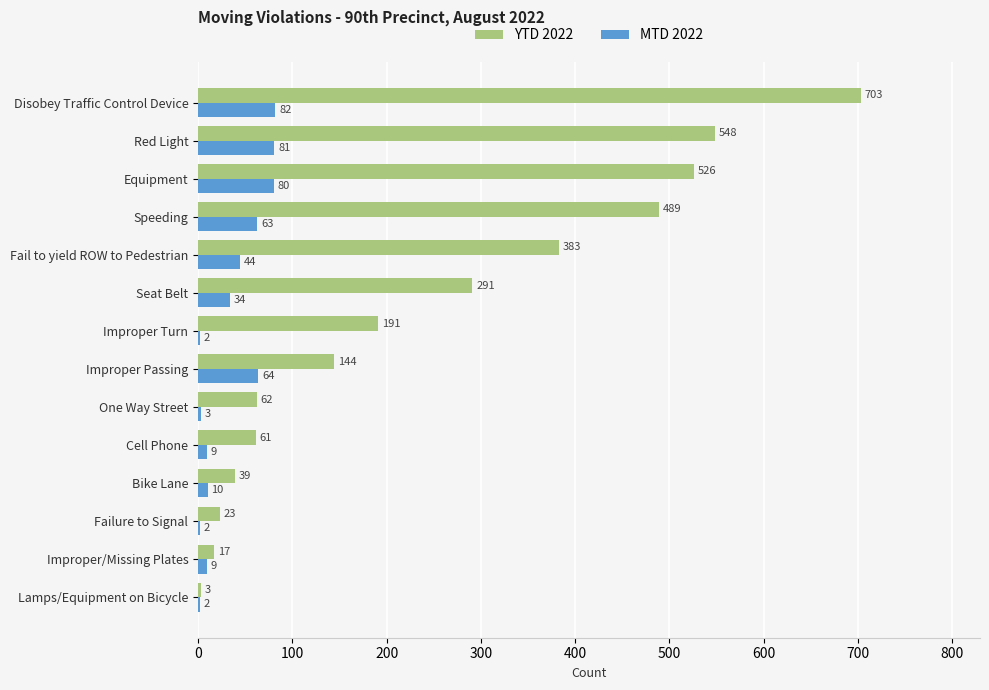

At which label is MTD 2022 closest to 42?

Fail to yield ROW to Pedestrian